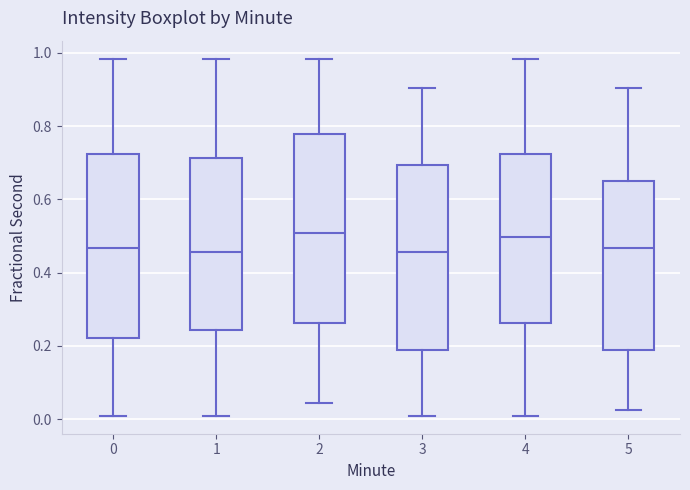

Reading left to right, transcribe this box plot: for each box, give where its median line is, the range the box spans, and where its two whiskers end, as read against the y-axis. The values are not printed on the chart, so give them approximately, as read against the axis.

0: median 0.46, box 0.22 to 0.72, whiskers 0.00 to 0.98
1: median 0.46, box 0.24 to 0.72, whiskers 0.00 to 0.98
2: median 0.50, box 0.26 to 0.78, whiskers 0.04 to 0.98
3: median 0.46, box 0.18 to 0.70, whiskers 0.00 to 0.90
4: median 0.50, box 0.26 to 0.72, whiskers 0.00 to 0.98
5: median 0.46, box 0.18 to 0.64, whiskers 0.02 to 0.90